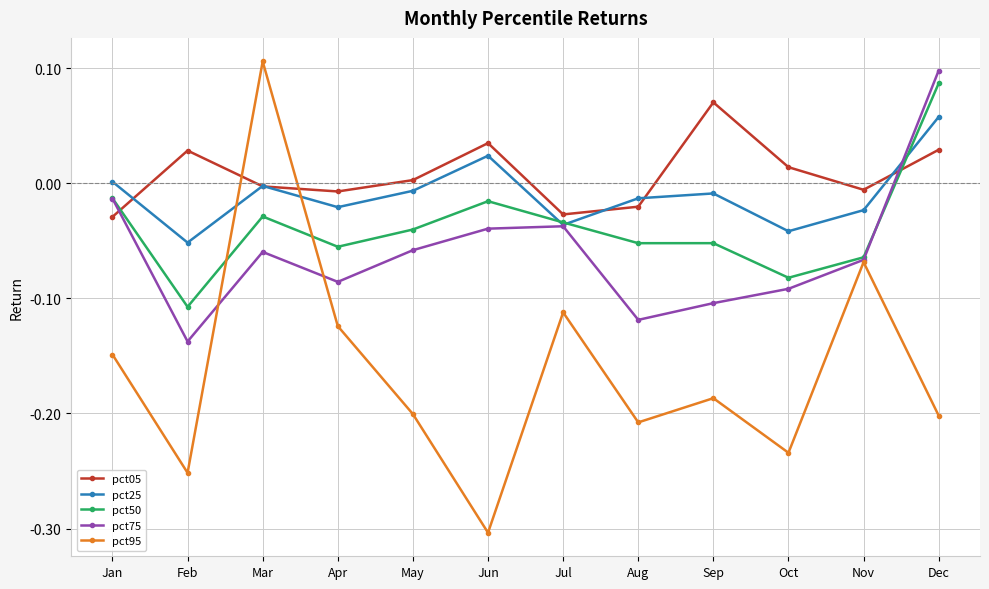

Is the value of pct95 at Jan greater than the value of pct75 at Oct?

No